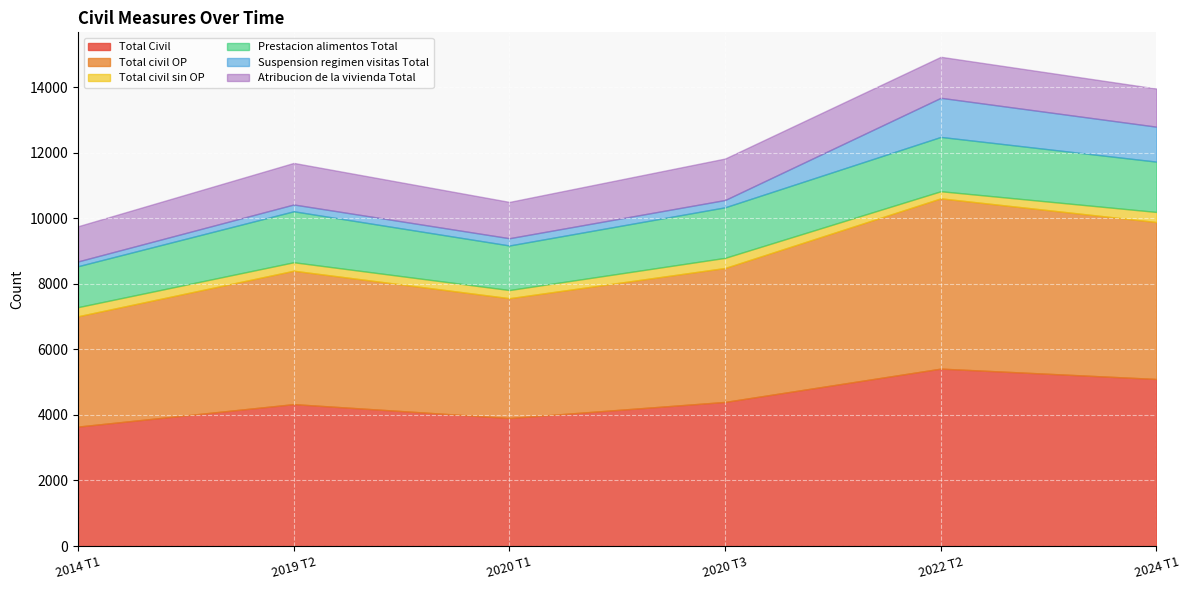

What is the spread (max minus min) of values at 2020 T1?

3682